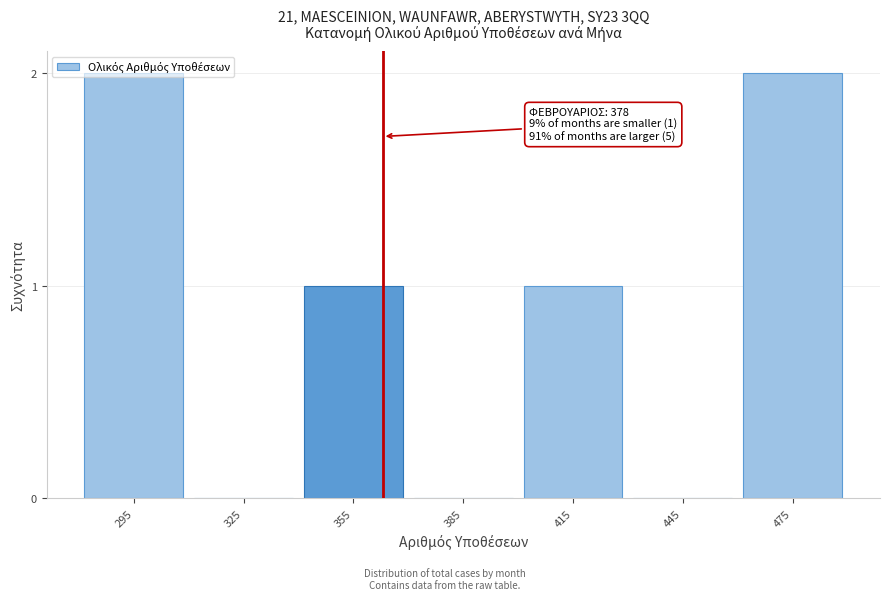

What is the sum of all values?

6